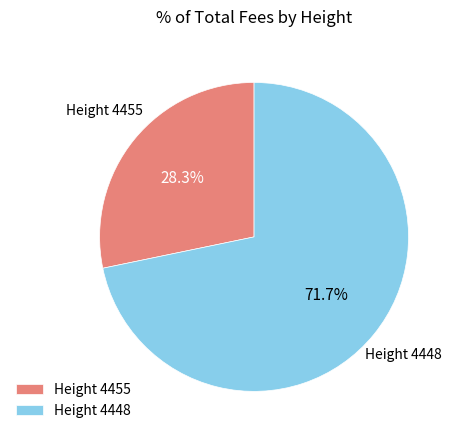

What percentage do Height 4455 and Height 4448 together represent?

100.0%